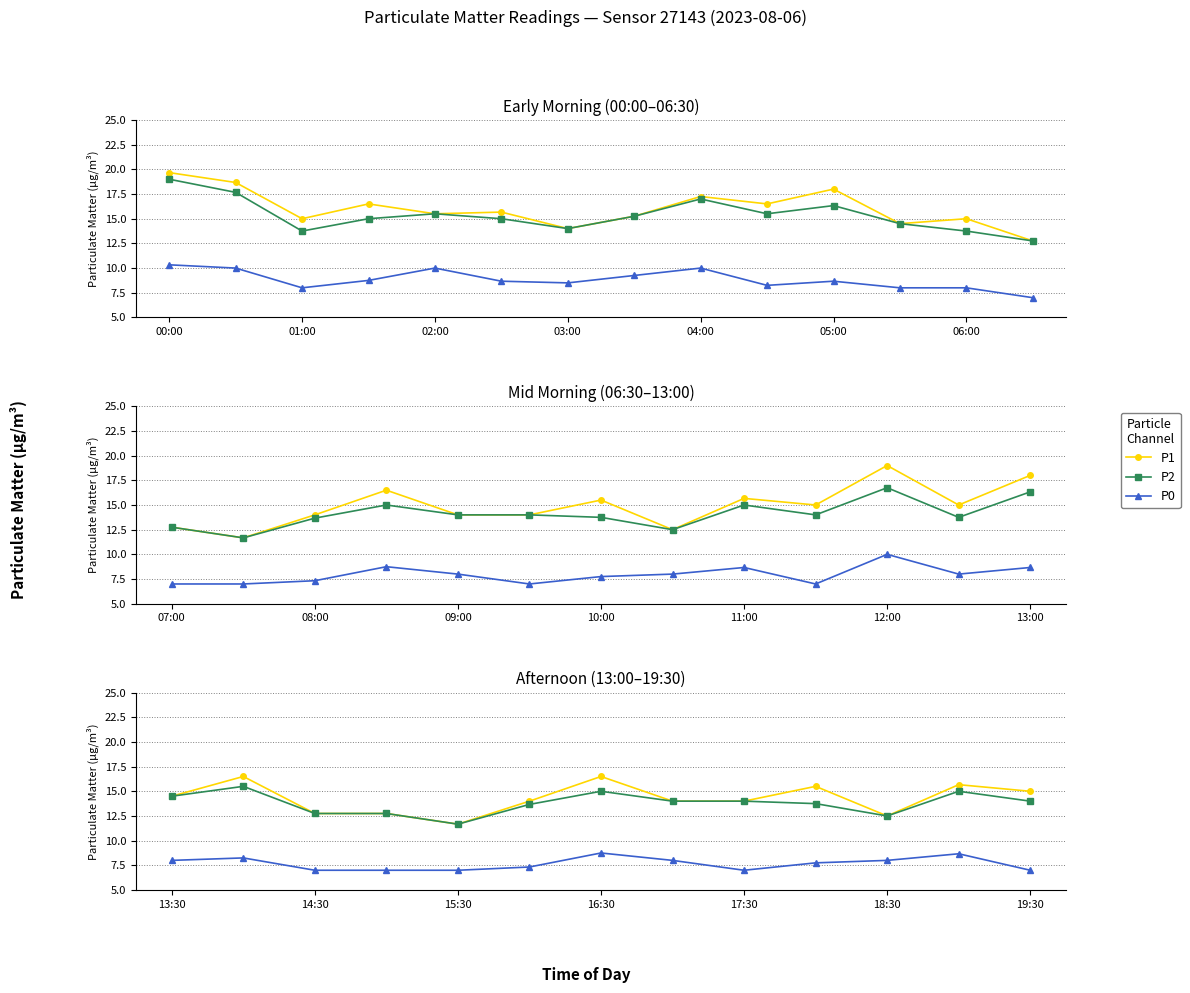

At 03:00, list the series in order from smallest to largest.

P0, P1, P2